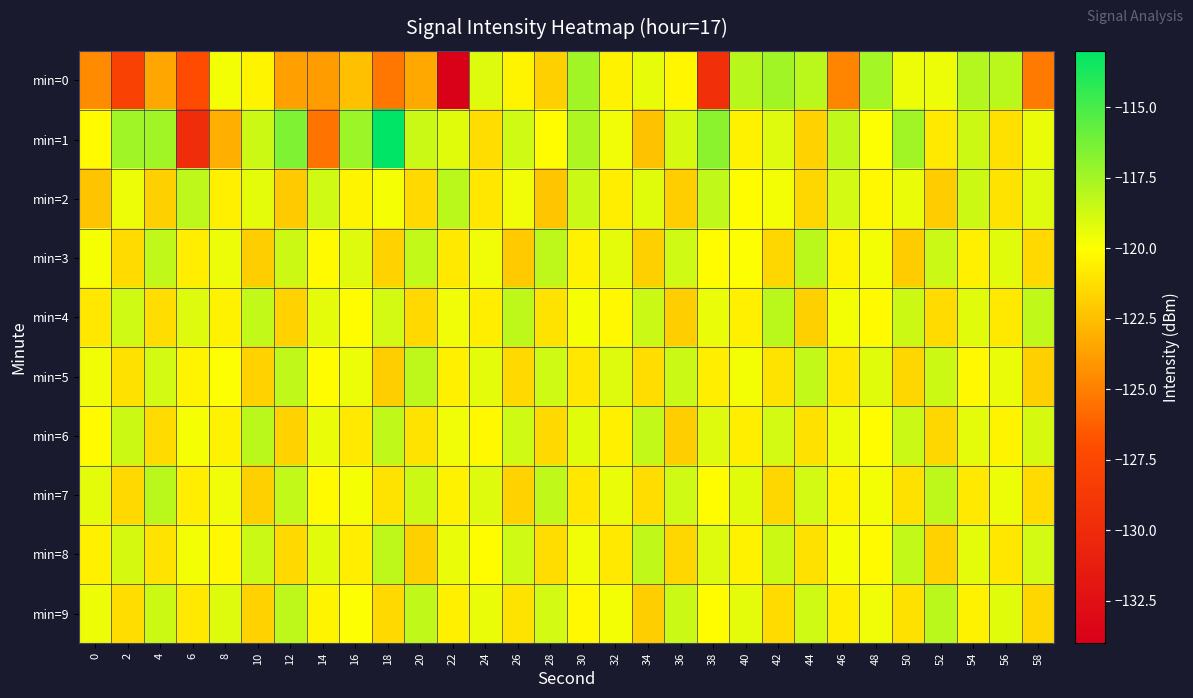

Between 46 and 48, which series saw the biggest shift?

min=0